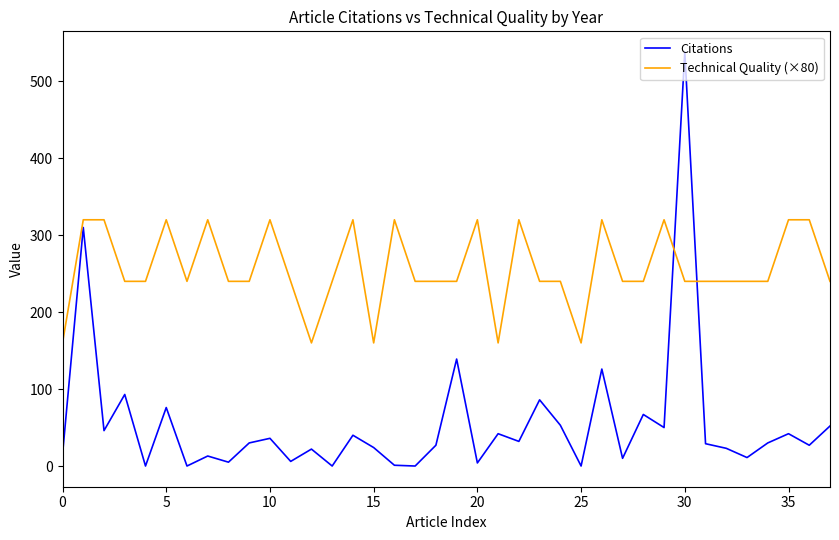

What is the greatest value displayed?

538